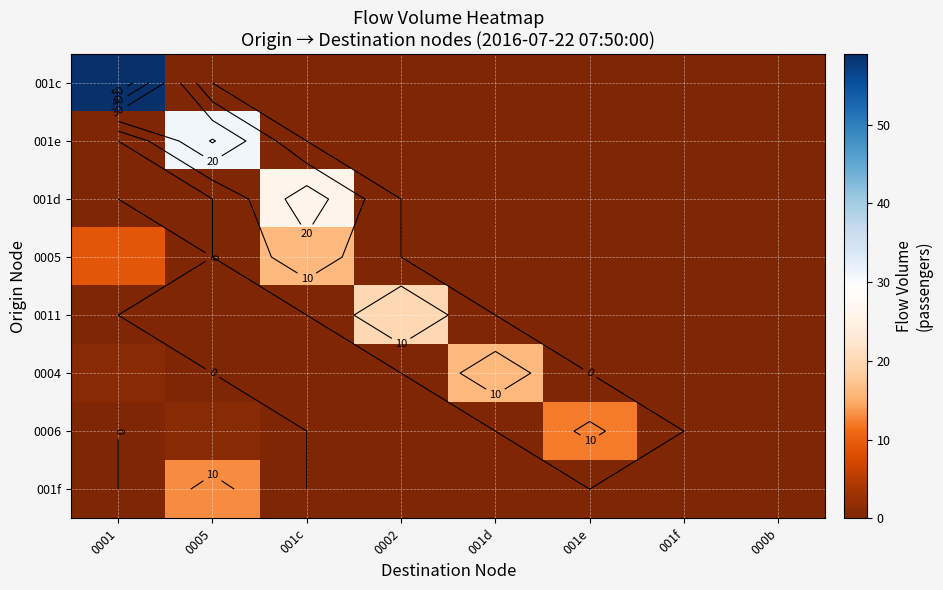

Is the value of 001e at 001f greater than the value of 001f at 001d?

No